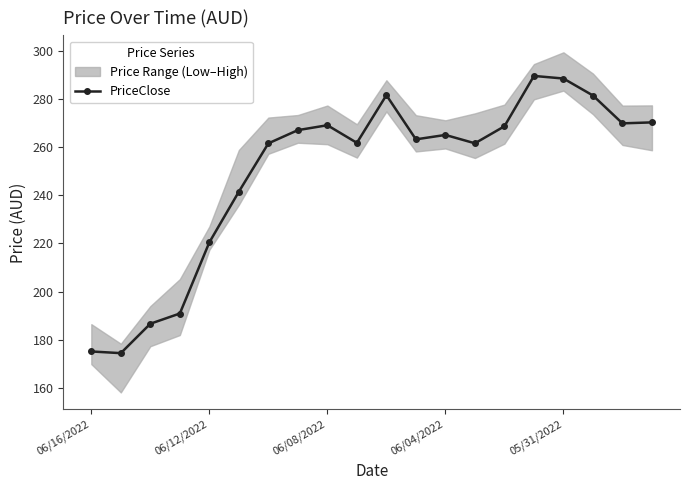

What is the smallest value displayed?

174.4